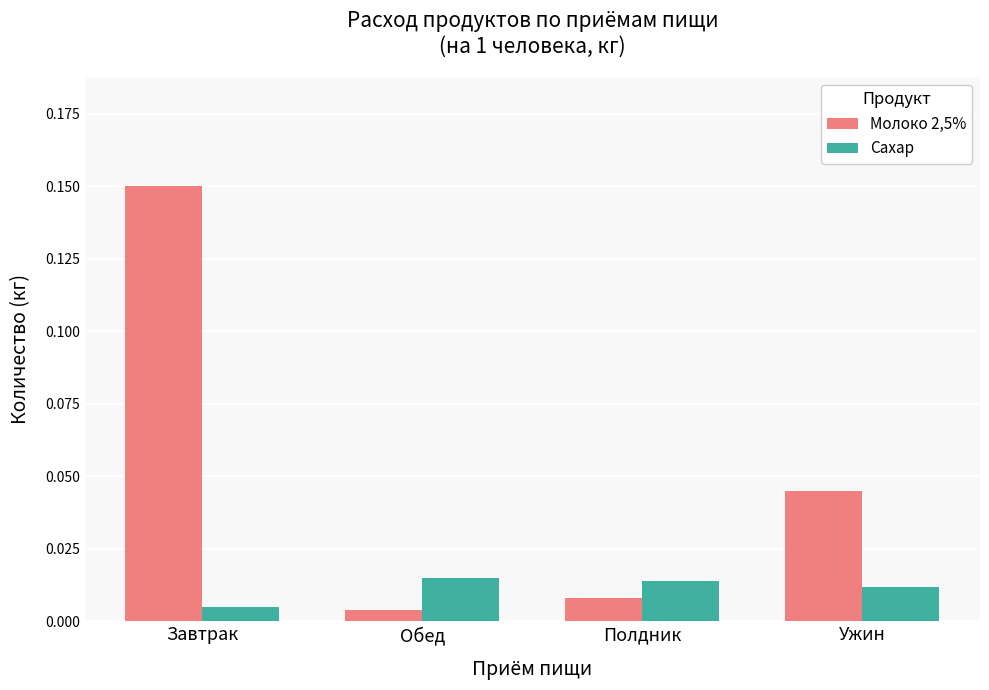

What is the label of the 3rd bar from the right?

Обед